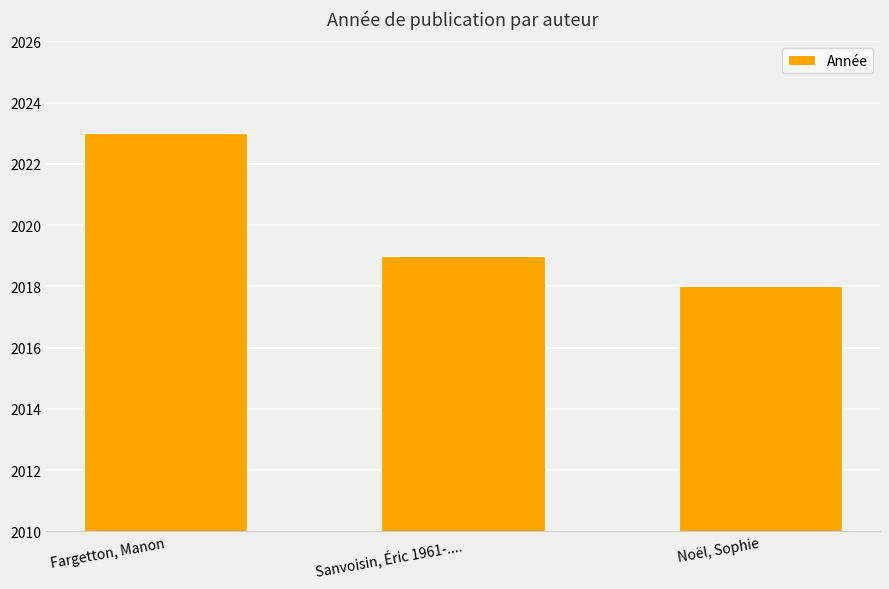

At which label is the value closest to 2020?

Sanvoisin, Éric 1961-....